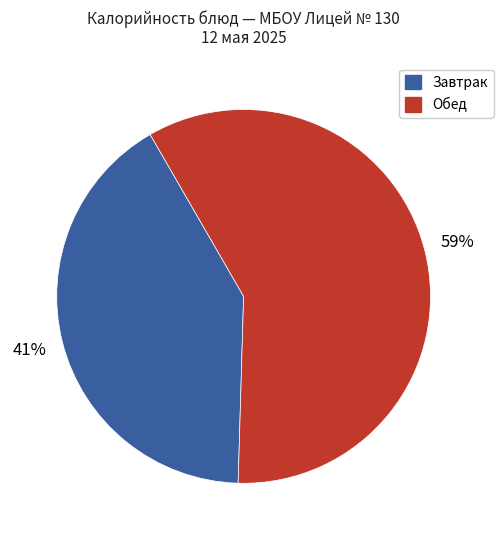

To the nearest percent, what portion does Обед represent?

59%